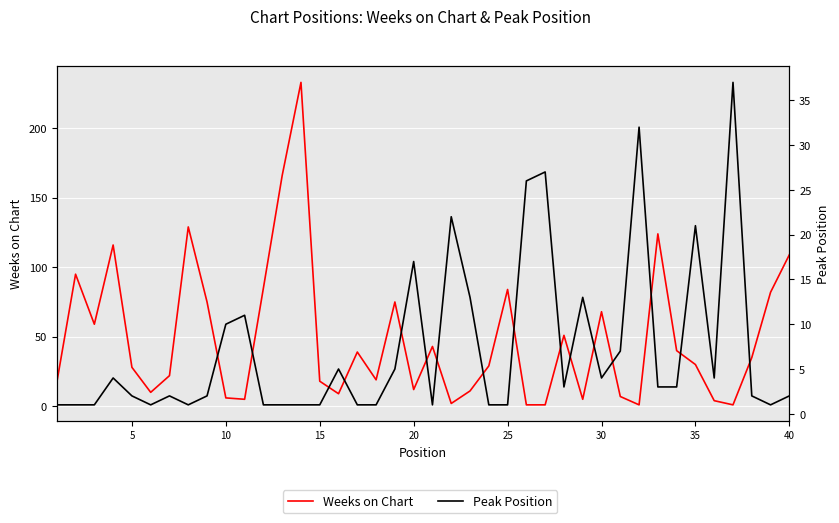

Which series ends up on top after the final intersection of Weeks on Chart and Peak Position?

Weeks on Chart